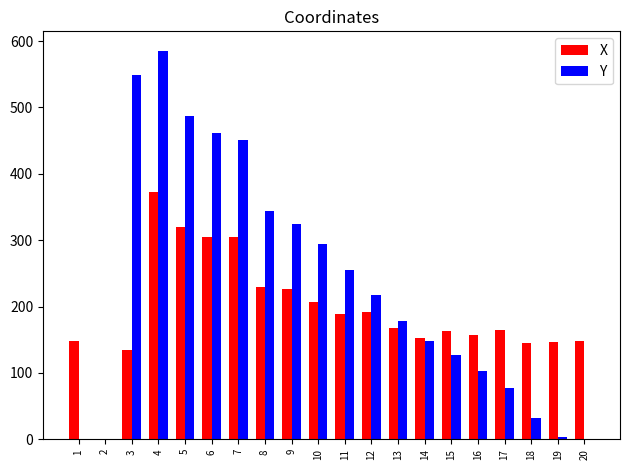

Does the chart contain stacked bars?

No